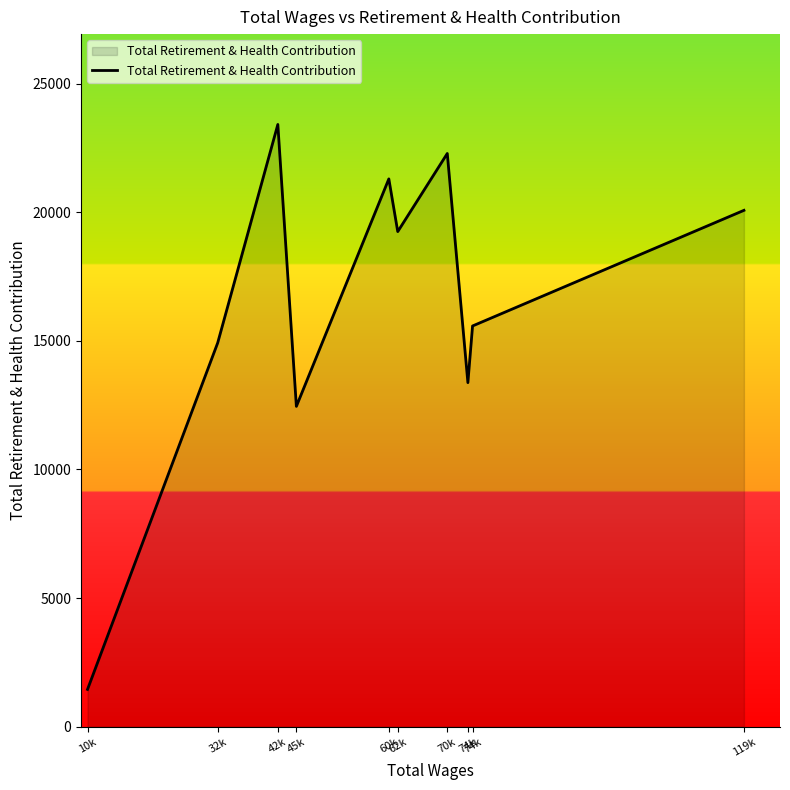

Does the chart display data point markers on the line(s)?

No